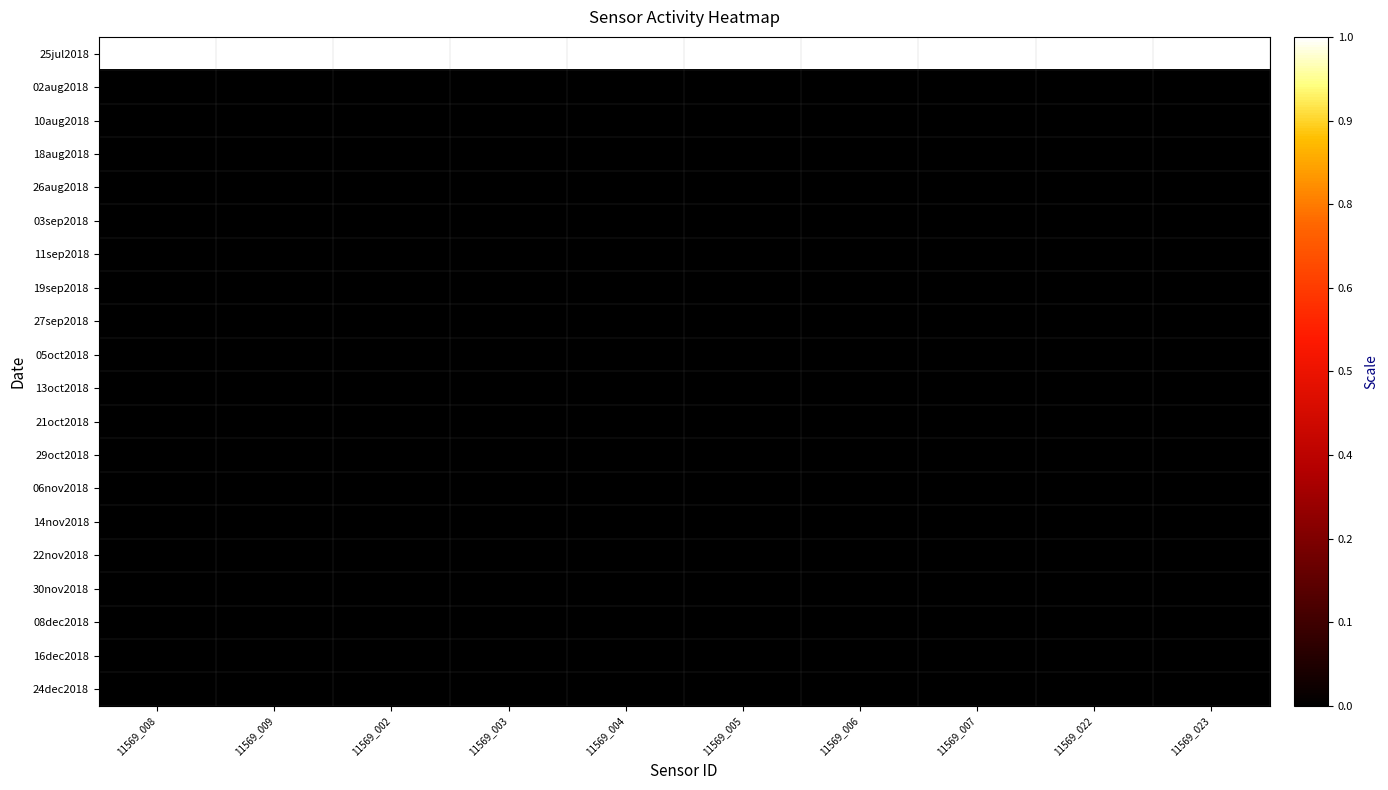

Reading left to right, extract all data points from this chart.

25jul2018: 11569_008=1	11569_009=1	11569_002=1	11569_003=1	11569_004=1	11569_005=1	11569_006=1	11569_007=1	11569_022=1	11569_023=1
02aug2018: 11569_008=0	11569_009=0	11569_002=0	11569_003=0	11569_004=0	11569_005=0	11569_006=0	11569_007=0	11569_022=0	11569_023=0
10aug2018: 11569_008=0	11569_009=0	11569_002=0	11569_003=0	11569_004=0	11569_005=0	11569_006=0	11569_007=0	11569_022=0	11569_023=0
18aug2018: 11569_008=0	11569_009=0	11569_002=0	11569_003=0	11569_004=0	11569_005=0	11569_006=0	11569_007=0	11569_022=0	11569_023=0
26aug2018: 11569_008=0	11569_009=0	11569_002=0	11569_003=0	11569_004=0	11569_005=0	11569_006=0	11569_007=0	11569_022=0	11569_023=0
03sep2018: 11569_008=0	11569_009=0	11569_002=0	11569_003=0	11569_004=0	11569_005=0	11569_006=0	11569_007=0	11569_022=0	11569_023=0
11sep2018: 11569_008=0	11569_009=0	11569_002=0	11569_003=0	11569_004=0	11569_005=0	11569_006=0	11569_007=0	11569_022=0	11569_023=0
19sep2018: 11569_008=0	11569_009=0	11569_002=0	11569_003=0	11569_004=0	11569_005=0	11569_006=0	11569_007=0	11569_022=0	11569_023=0
27sep2018: 11569_008=0	11569_009=0	11569_002=0	11569_003=0	11569_004=0	11569_005=0	11569_006=0	11569_007=0	11569_022=0	11569_023=0
05oct2018: 11569_008=0	11569_009=0	11569_002=0	11569_003=0	11569_004=0	11569_005=0	11569_006=0	11569_007=0	11569_022=0	11569_023=0
13oct2018: 11569_008=0	11569_009=0	11569_002=0	11569_003=0	11569_004=0	11569_005=0	11569_006=0	11569_007=0	11569_022=0	11569_023=0
21oct2018: 11569_008=0	11569_009=0	11569_002=0	11569_003=0	11569_004=0	11569_005=0	11569_006=0	11569_007=0	11569_022=0	11569_023=0
29oct2018: 11569_008=0	11569_009=0	11569_002=0	11569_003=0	11569_004=0	11569_005=0	11569_006=0	11569_007=0	11569_022=0	11569_023=0
06nov2018: 11569_008=0	11569_009=0	11569_002=0	11569_003=0	11569_004=0	11569_005=0	11569_006=0	11569_007=0	11569_022=0	11569_023=0
14nov2018: 11569_008=0	11569_009=0	11569_002=0	11569_003=0	11569_004=0	11569_005=0	11569_006=0	11569_007=0	11569_022=0	11569_023=0
22nov2018: 11569_008=0	11569_009=0	11569_002=0	11569_003=0	11569_004=0	11569_005=0	11569_006=0	11569_007=0	11569_022=0	11569_023=0
30nov2018: 11569_008=0	11569_009=0	11569_002=0	11569_003=0	11569_004=0	11569_005=0	11569_006=0	11569_007=0	11569_022=0	11569_023=0
08dec2018: 11569_008=0	11569_009=0	11569_002=0	11569_003=0	11569_004=0	11569_005=0	11569_006=0	11569_007=0	11569_022=0	11569_023=0
16dec2018: 11569_008=0	11569_009=0	11569_002=0	11569_003=0	11569_004=0	11569_005=0	11569_006=0	11569_007=0	11569_022=0	11569_023=0
24dec2018: 11569_008=0	11569_009=0	11569_002=0	11569_003=0	11569_004=0	11569_005=0	11569_006=0	11569_007=0	11569_022=0	11569_023=0